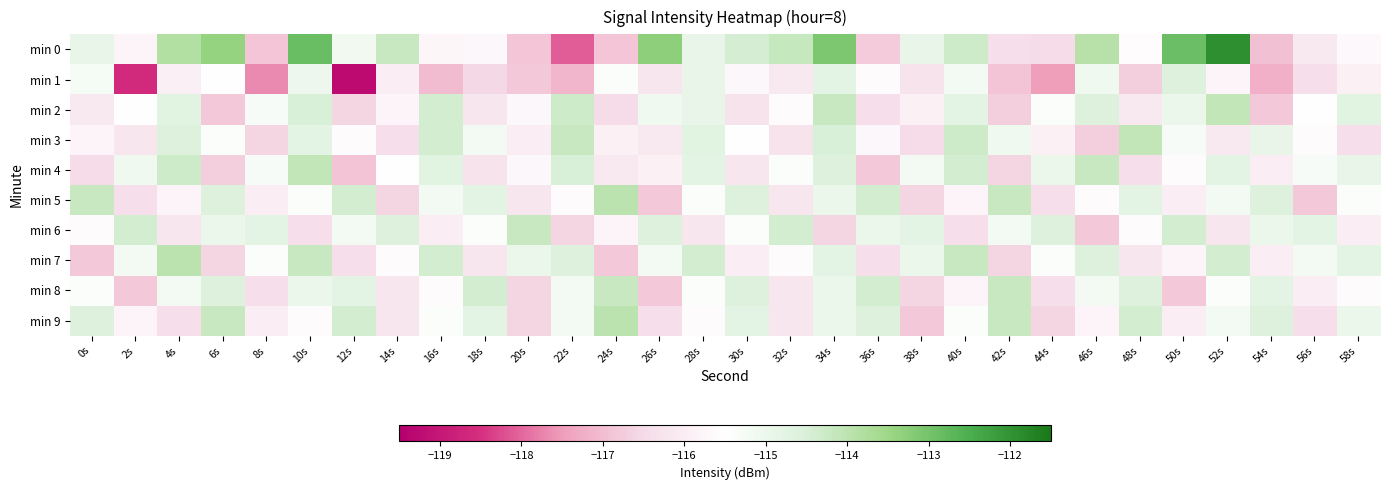

Between 8s and 14s, which series saw the biggest shift?

min 0